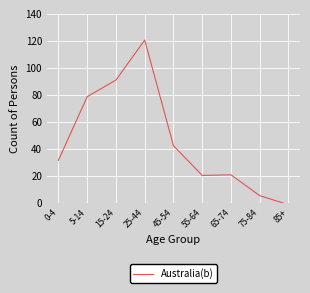

What is the change in value from 0-4 to 75-84?

-26.2